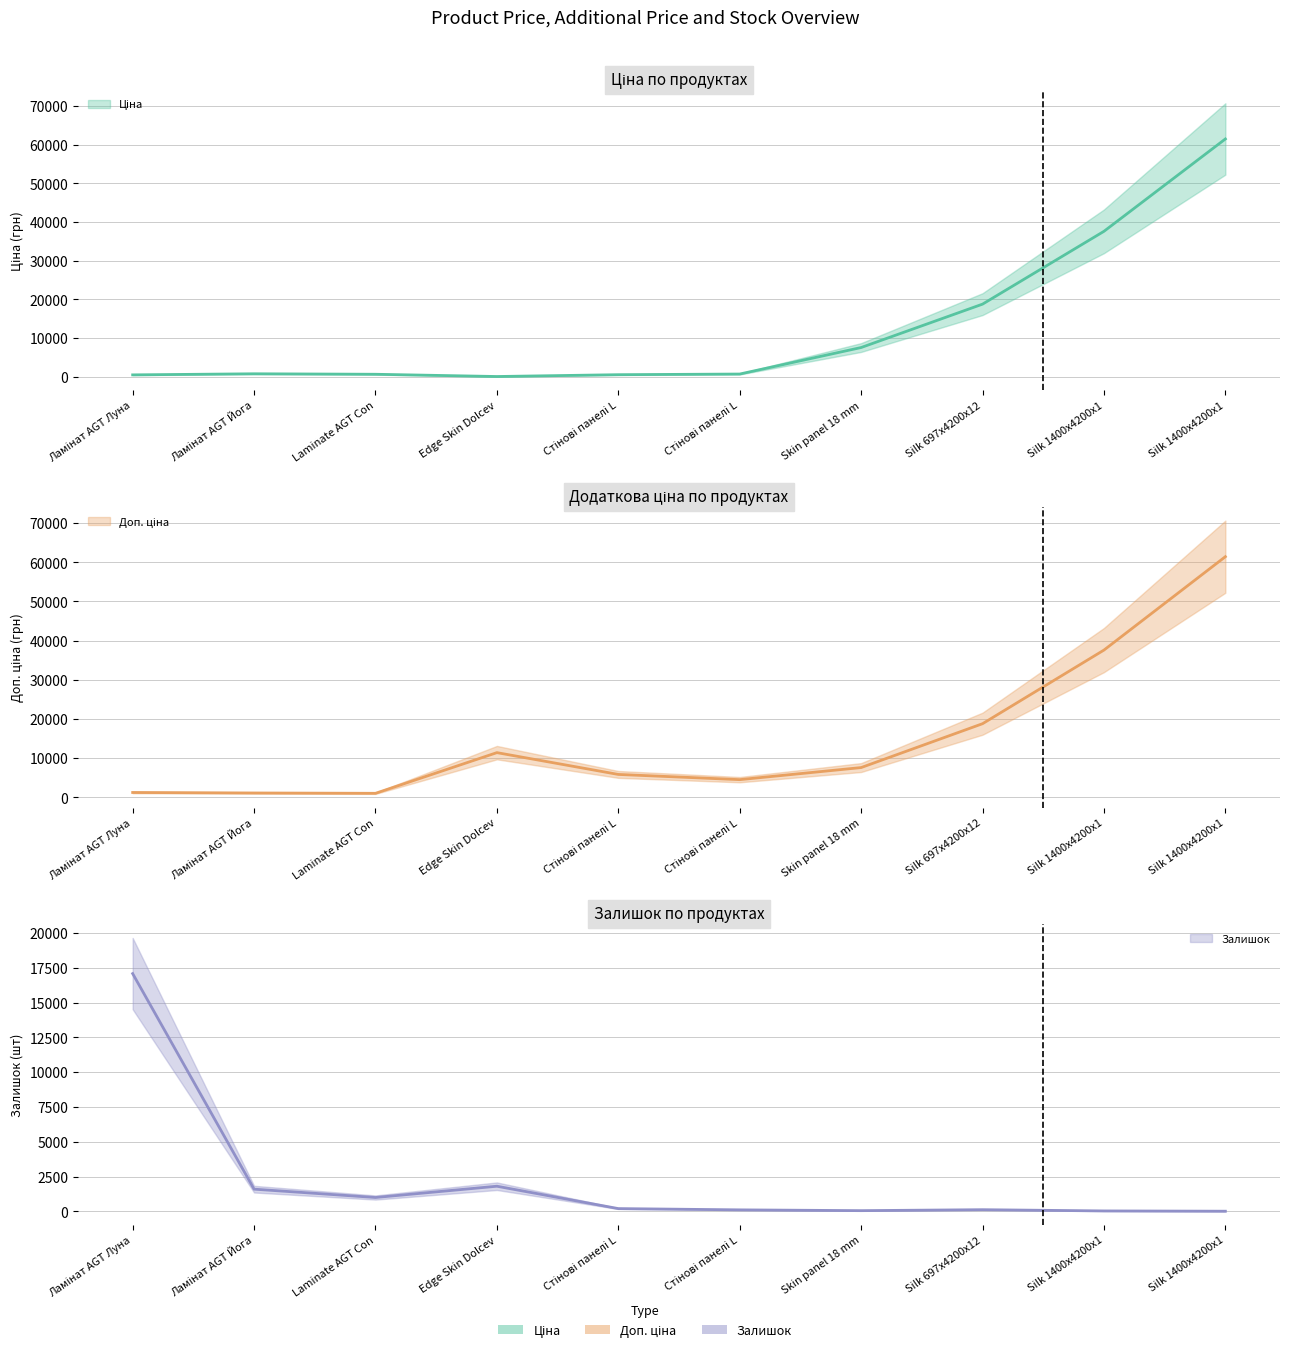

Rank the series by their maximum value, from lowest to highest.

Залишок, Ціна, Доп. ціна